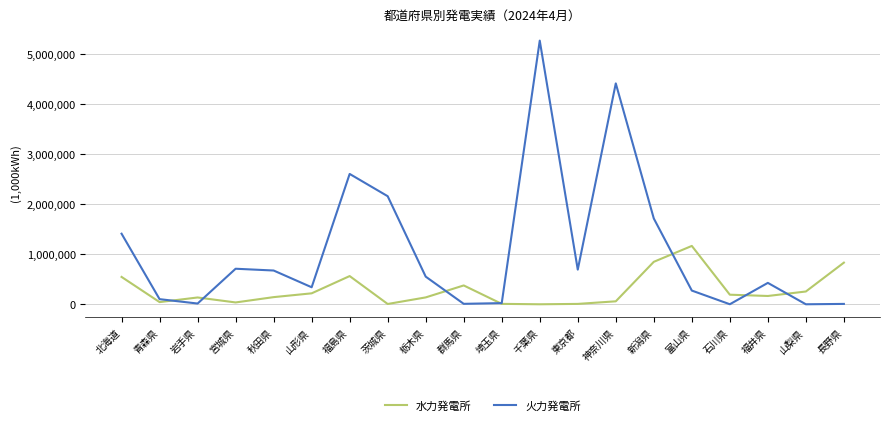

What are all the series names shown in the legend?

水力発電所, 火力発電所